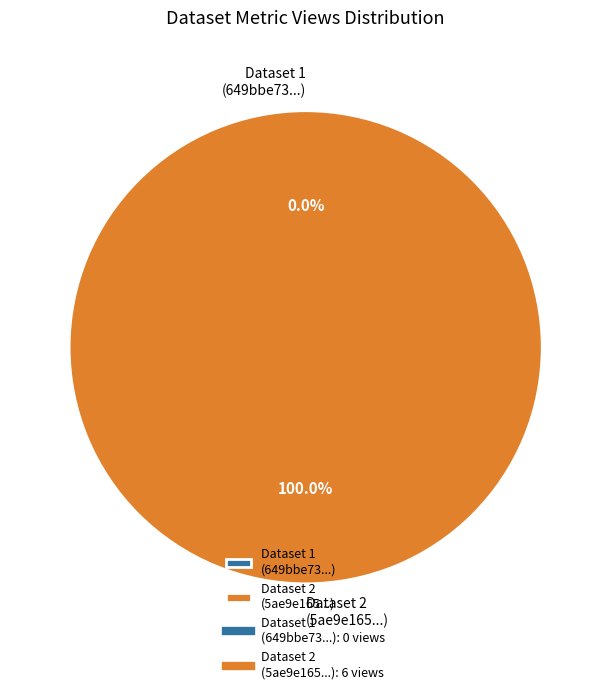

Do 649bbe73078190f8a0e771a6 and 5ae9e165c8d8c9146a44cd17 together represent more than half of the pie?

Yes